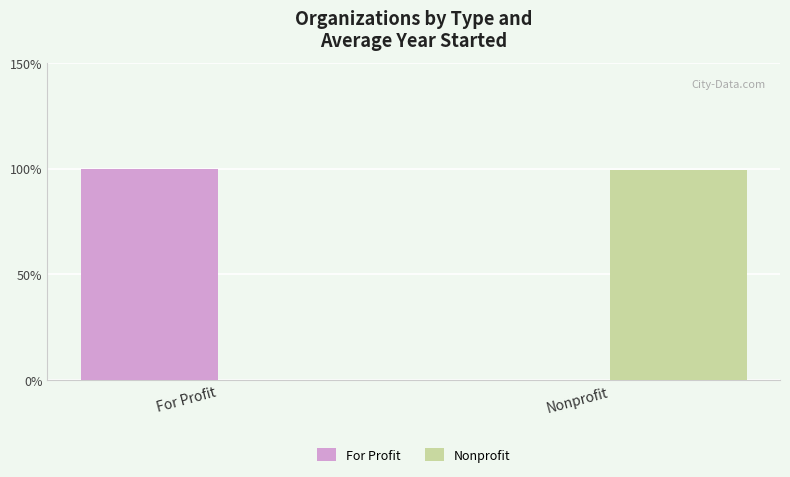

What is the maximum value for Nonprofit?

99.5